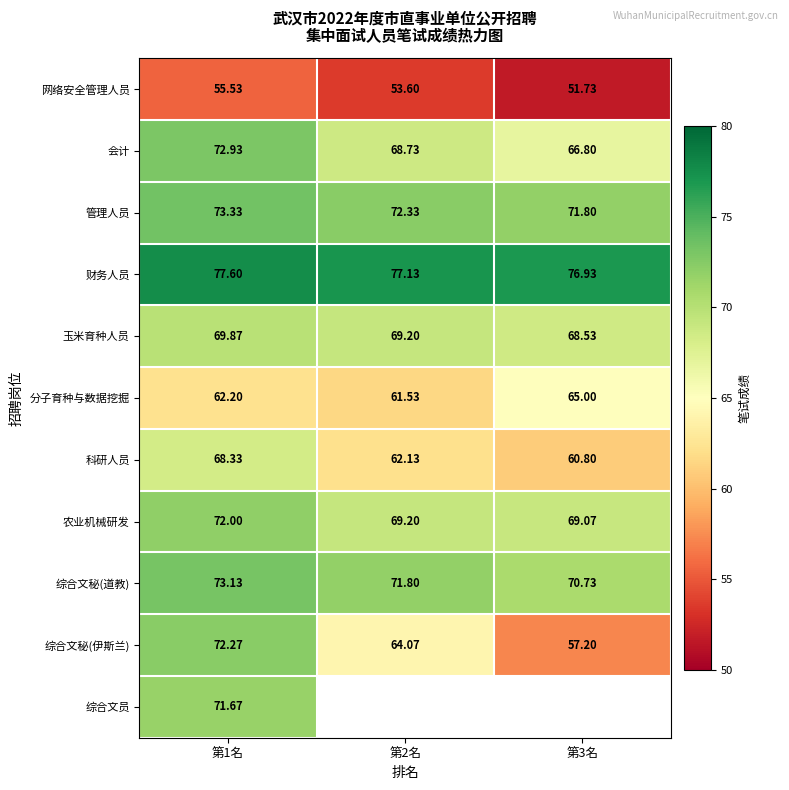

List the labels in order of 综合文秘(道教) value, smallest first.

第3名, 第2名, 第1名